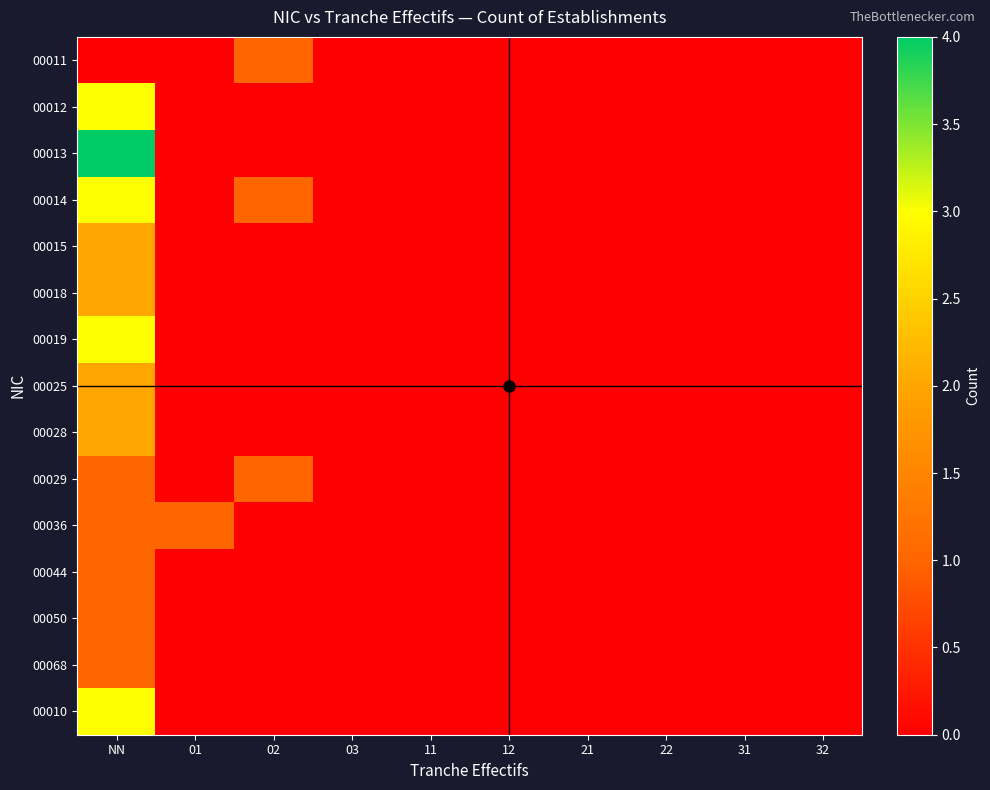

Reading left to right, what are all the values shown in this chart?

00011: NN=0	01=0	02=1	03=0	11=0	12=0	21=0	22=0	31=0	32=0
00012: NN=3	01=0	02=0	03=0	11=0	12=0	21=0	22=0	31=0	32=0
00013: NN=4	01=0	02=0	03=0	11=0	12=0	21=0	22=0	31=0	32=0
00014: NN=3	01=0	02=1	03=0	11=0	12=0	21=0	22=0	31=0	32=0
00015: NN=2	01=0	02=0	03=0	11=0	12=0	21=0	22=0	31=0	32=0
00018: NN=2	01=0	02=0	03=0	11=0	12=0	21=0	22=0	31=0	32=0
00019: NN=3	01=0	02=0	03=0	11=0	12=0	21=0	22=0	31=0	32=0
00025: NN=2	01=0	02=0	03=0	11=0	12=0	21=0	22=0	31=0	32=0
00028: NN=2	01=0	02=0	03=0	11=0	12=0	21=0	22=0	31=0	32=0
00029: NN=1	01=0	02=1	03=0	11=0	12=0	21=0	22=0	31=0	32=0
00036: NN=1	01=1	02=0	03=0	11=0	12=0	21=0	22=0	31=0	32=0
00044: NN=1	01=0	02=0	03=0	11=0	12=0	21=0	22=0	31=0	32=0
00050: NN=1	01=0	02=0	03=0	11=0	12=0	21=0	22=0	31=0	32=0
00068: NN=1	01=0	02=0	03=0	11=0	12=0	21=0	22=0	31=0	32=0
00010: NN=3	01=0	02=0	03=0	11=0	12=0	21=0	22=0	31=0	32=0